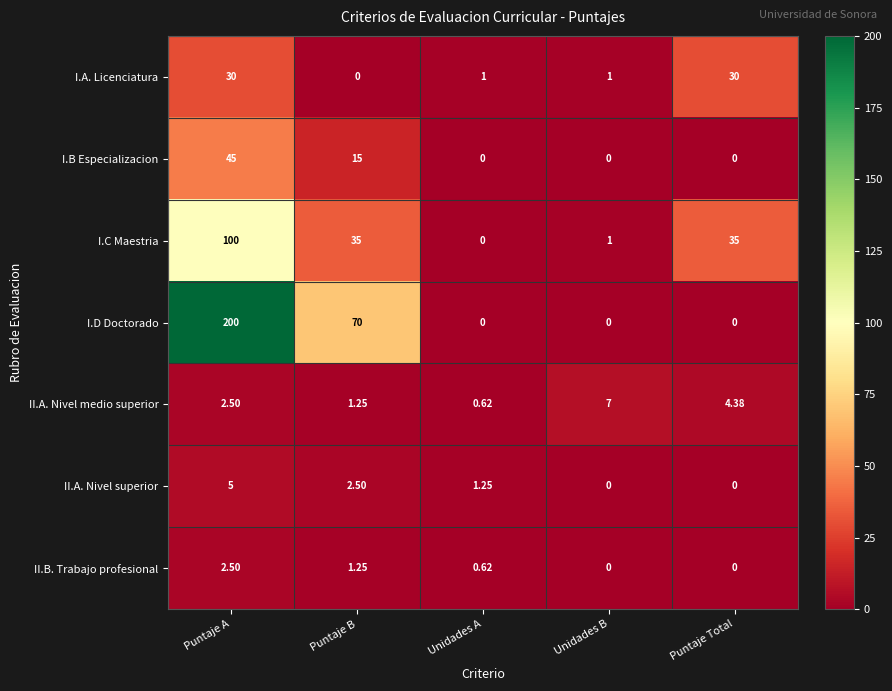

At which label does II.A. Nivel superior first exceed 1?

Puntaje A